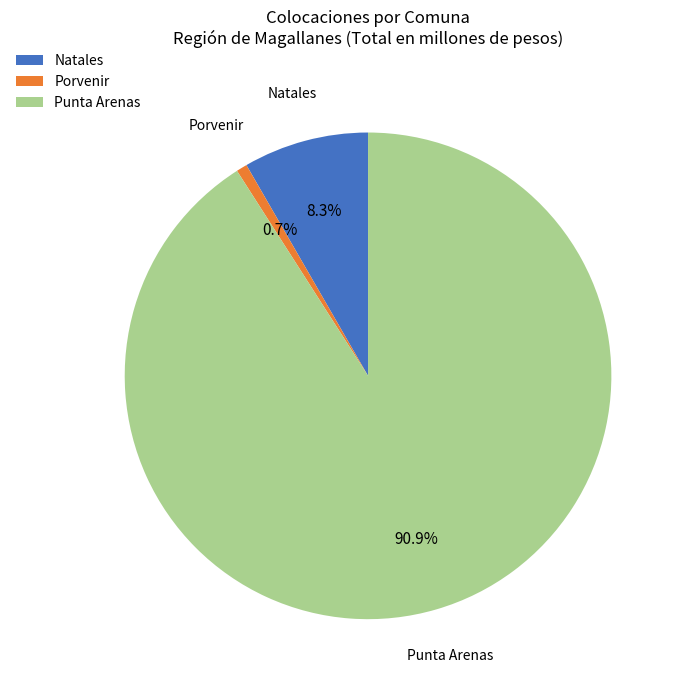

How many slices are in this pie chart?

3